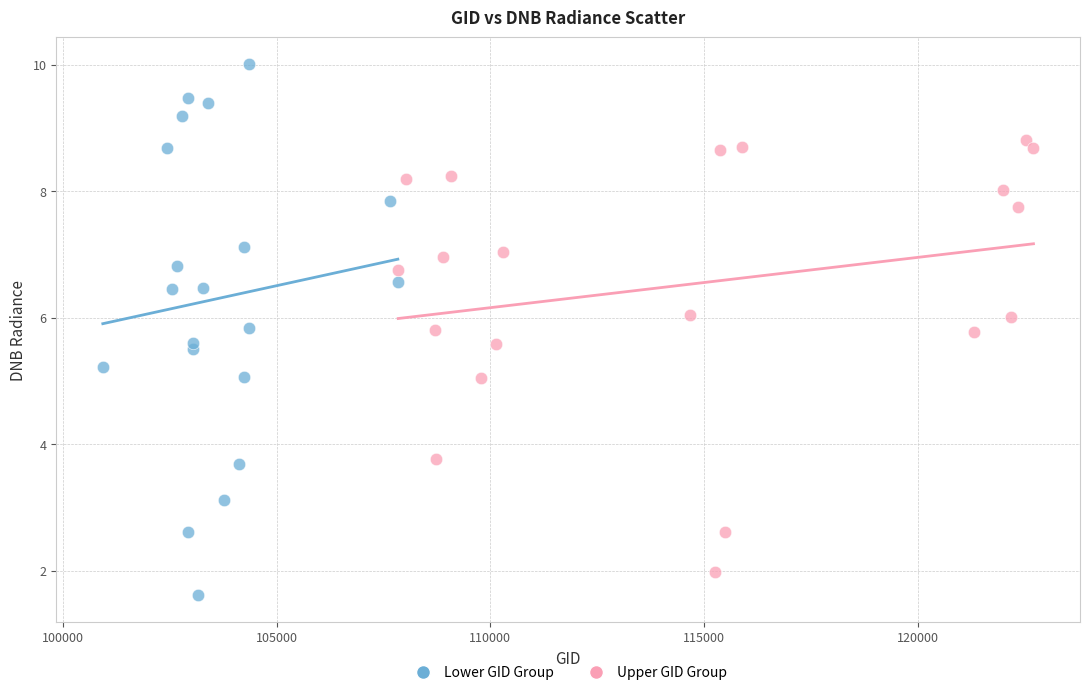

Which series reaches the maximum Y coordinate?

Lower GID Group